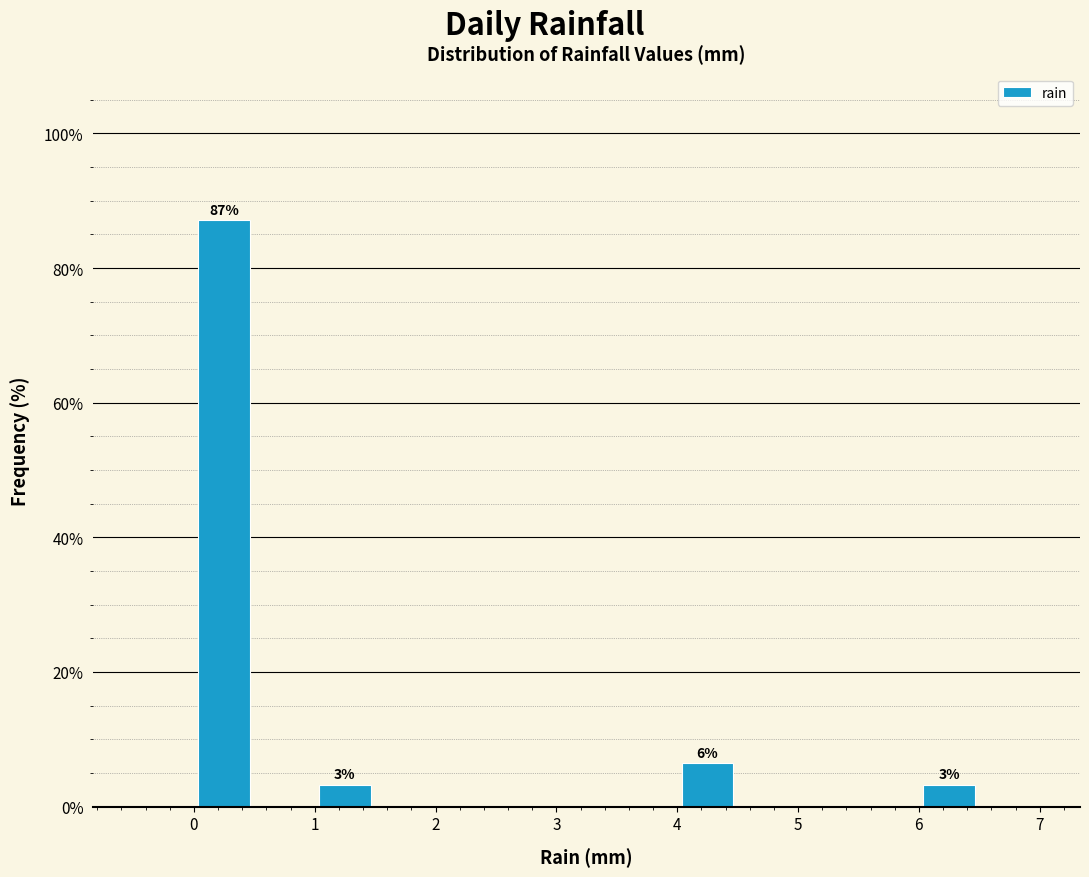

Over which range of the x-axis is the bar tallest?

0.0 to 0.5